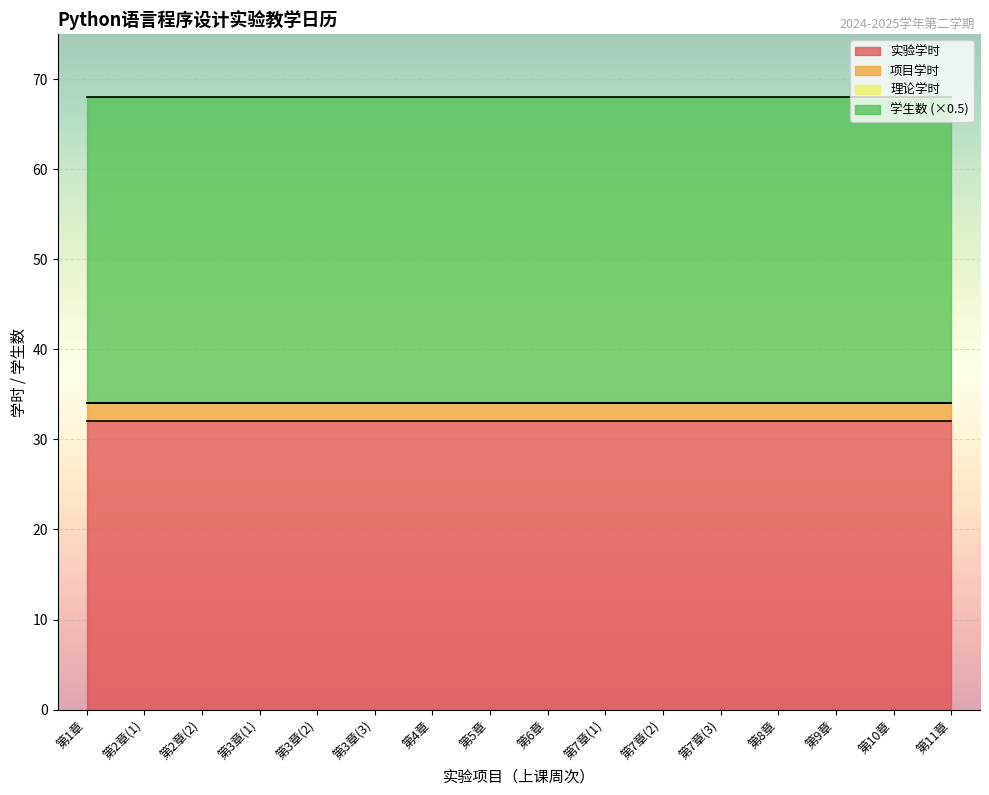

Which series has the largest total across all categories?

学生数